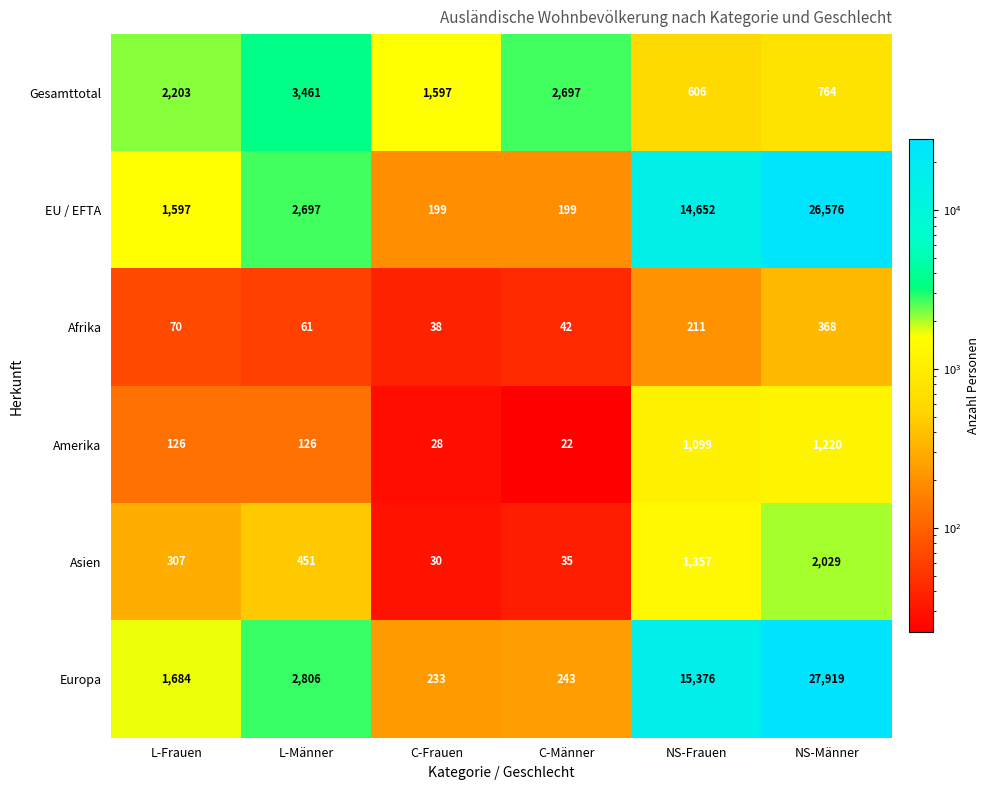

The Amerika series shows 1220 at NS-Männer. True or false?

True